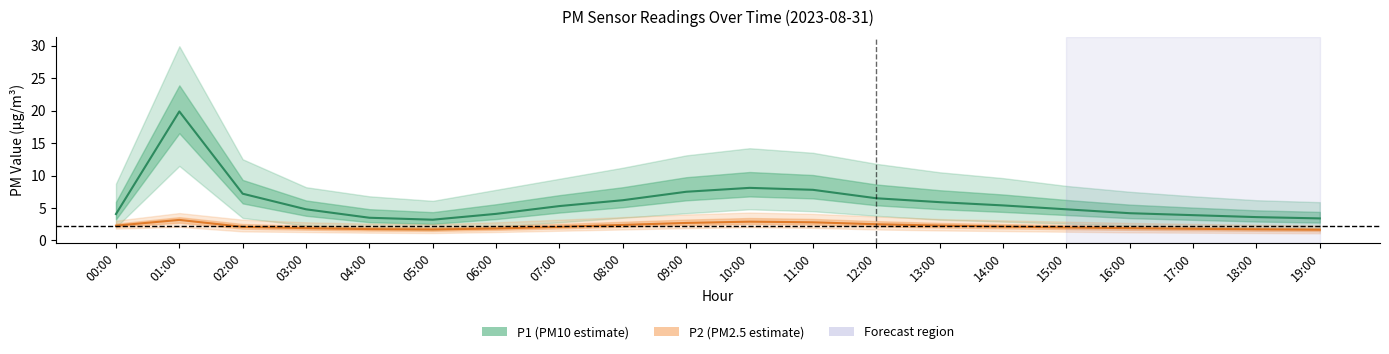

Reading left to right, extract all data points from this chart.

P1 (PM10 estimate): 4.1	19.9	7.2	4.8	3.5	3.2	4.1	5.3	6.2	7.5	8.1	7.8	6.5	5.9	5.4	4.8	4.2	3.9	3.6	3.4
P2 (PM2.5 estimate): 2.3	3.2	2.1	1.9	1.8	1.7	1.9	2.1	2.4	2.7	2.9	2.8	2.5	2.3	2.1	2.0	1.9	1.8	1.7	1.6